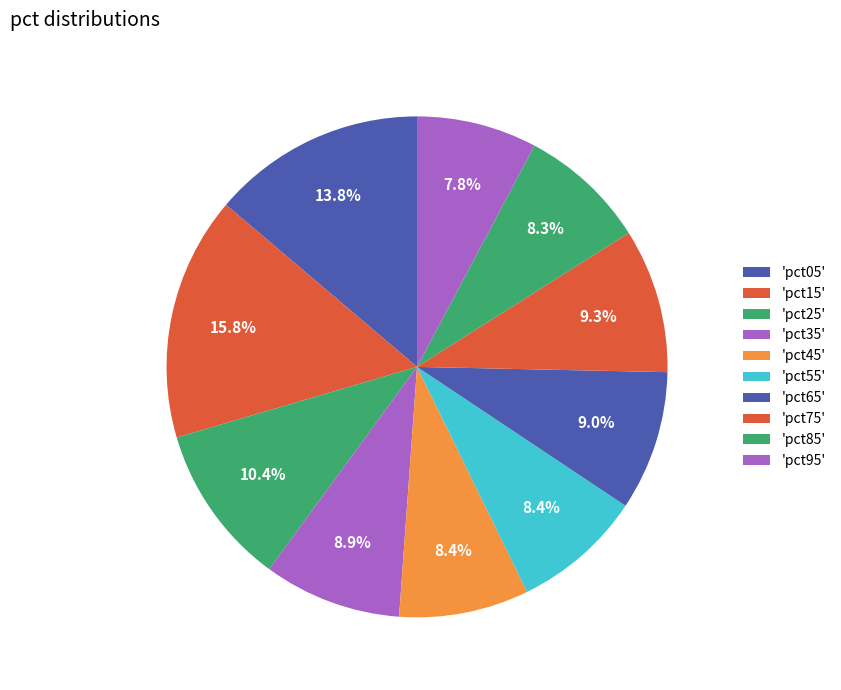

Rank the categories by value from lowest to highest.

pct95, pct85, pct45, pct55, pct35, pct65, pct75, pct25, pct05, pct15